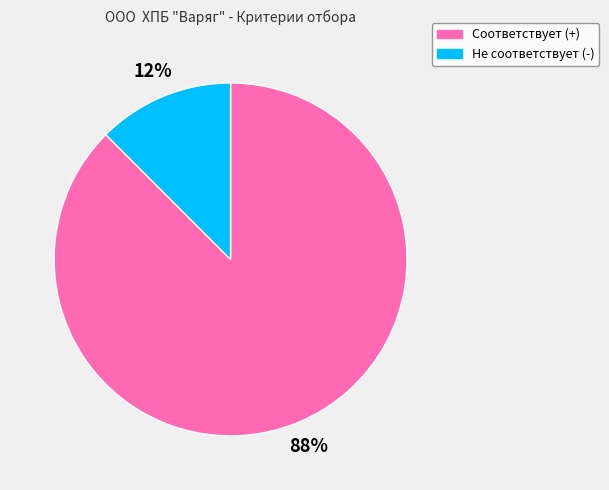

How many slices are in this pie chart?

2